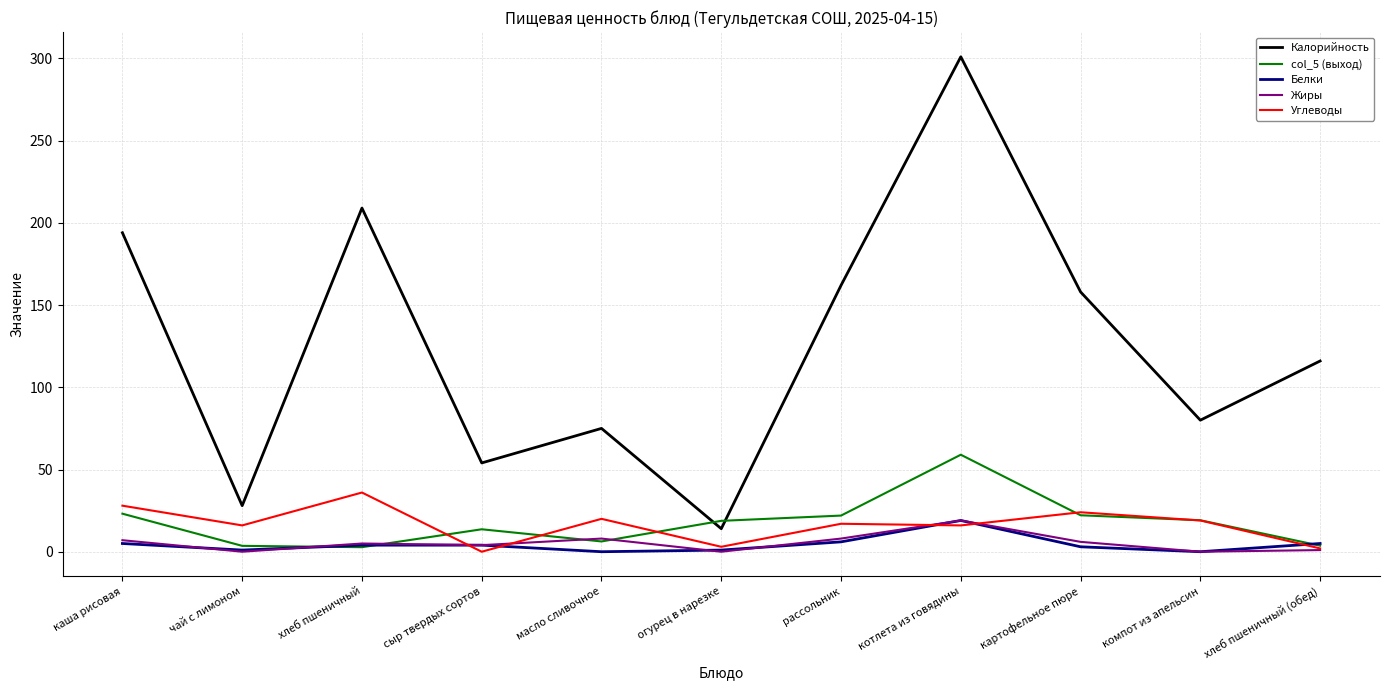

True or false: Калорийность has more than 2 points higher than both neighbors.

True